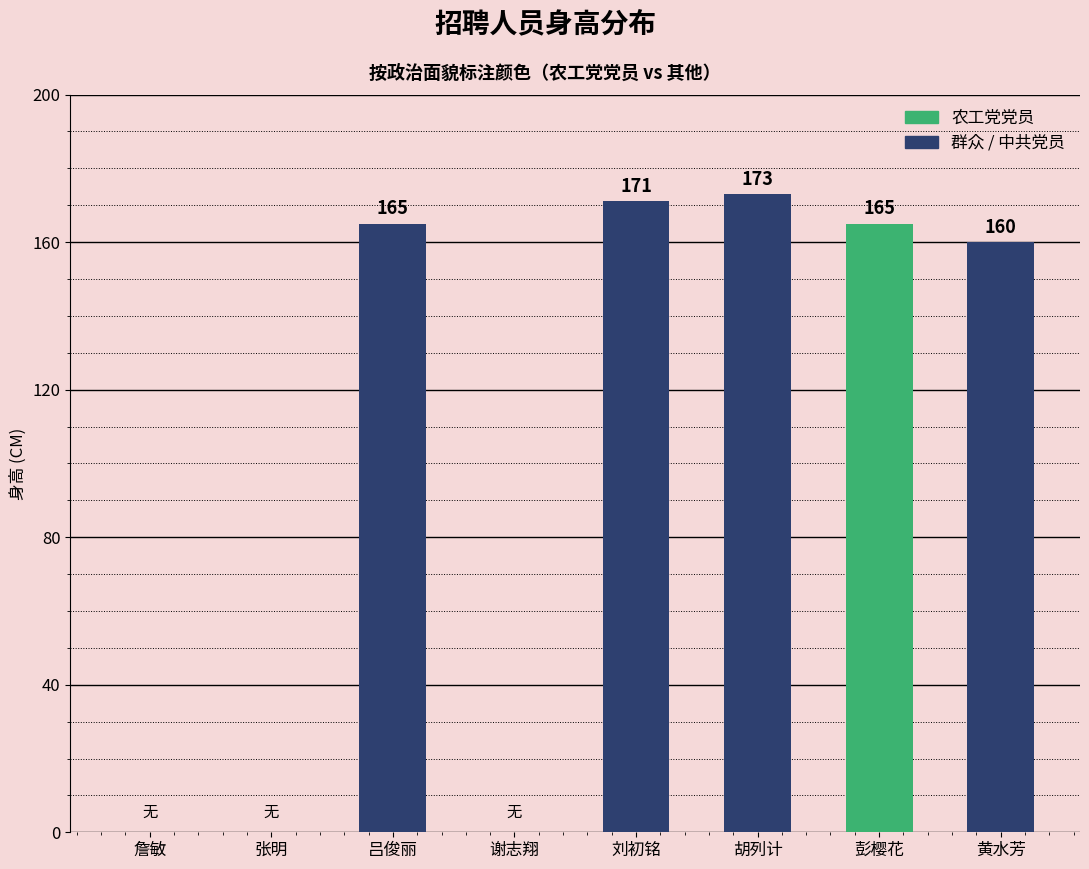

Are the bars horizontal?

No